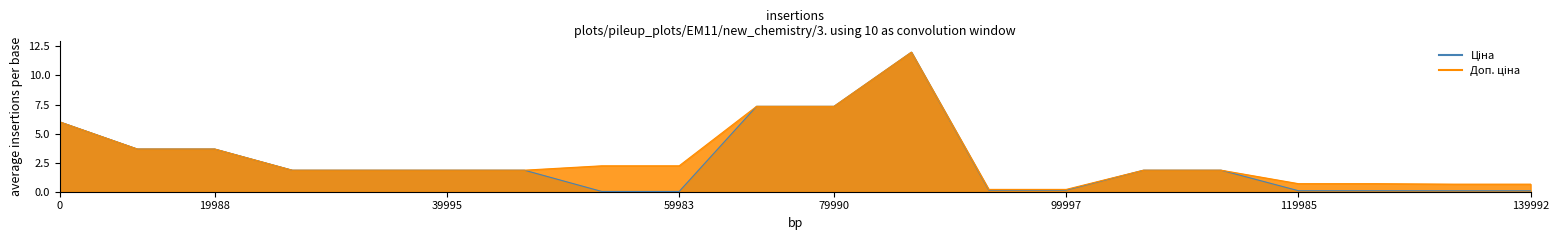

What is the sum of the Ціна values at 285672232 and 284162248?

13.9